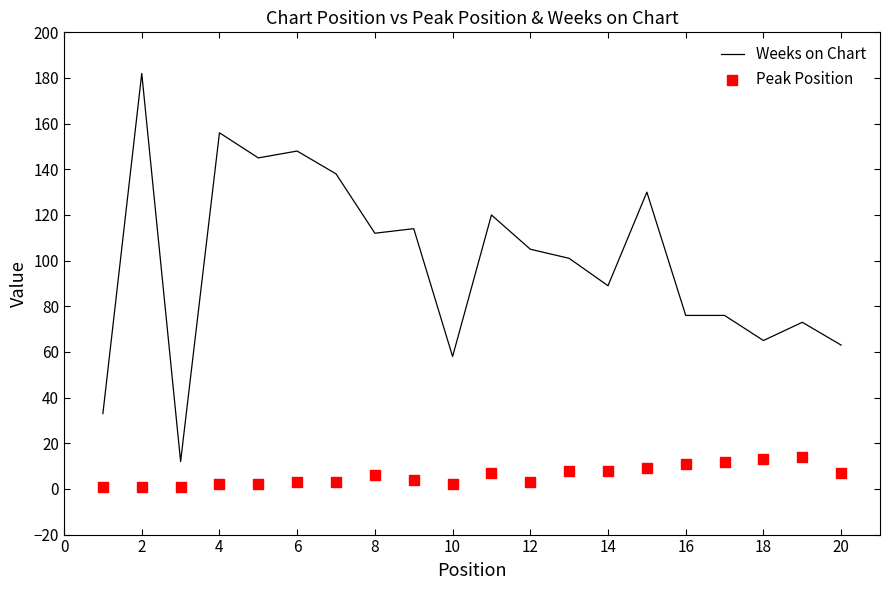

The value of Weeks on Chart at 8 is 112. True or false?

True